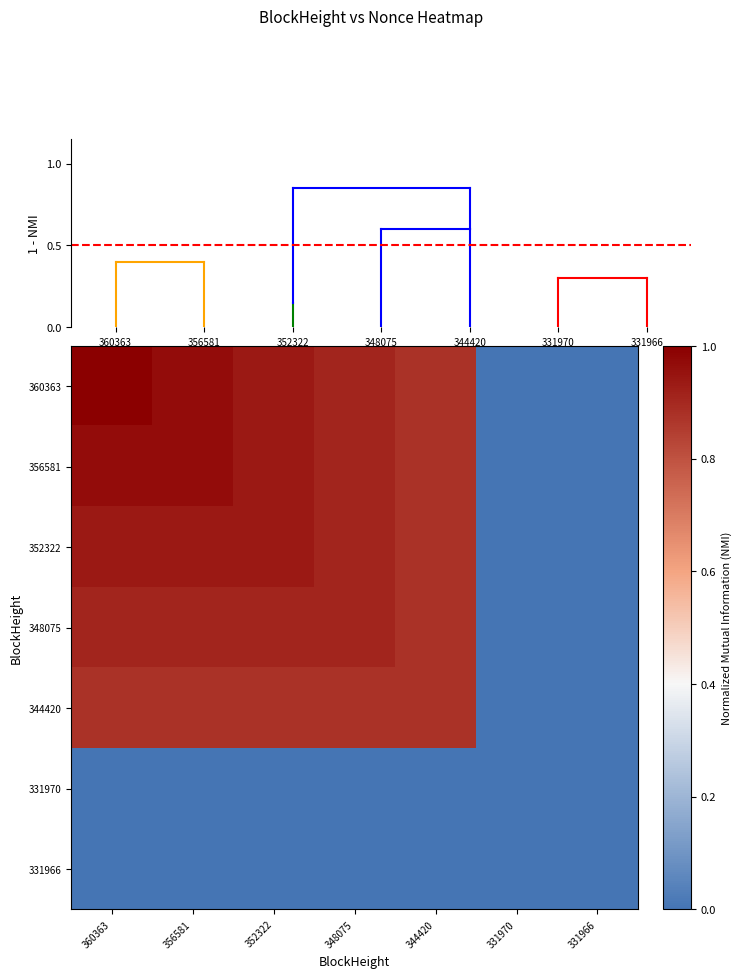

Which series has the largest range (max minus min)?

360363